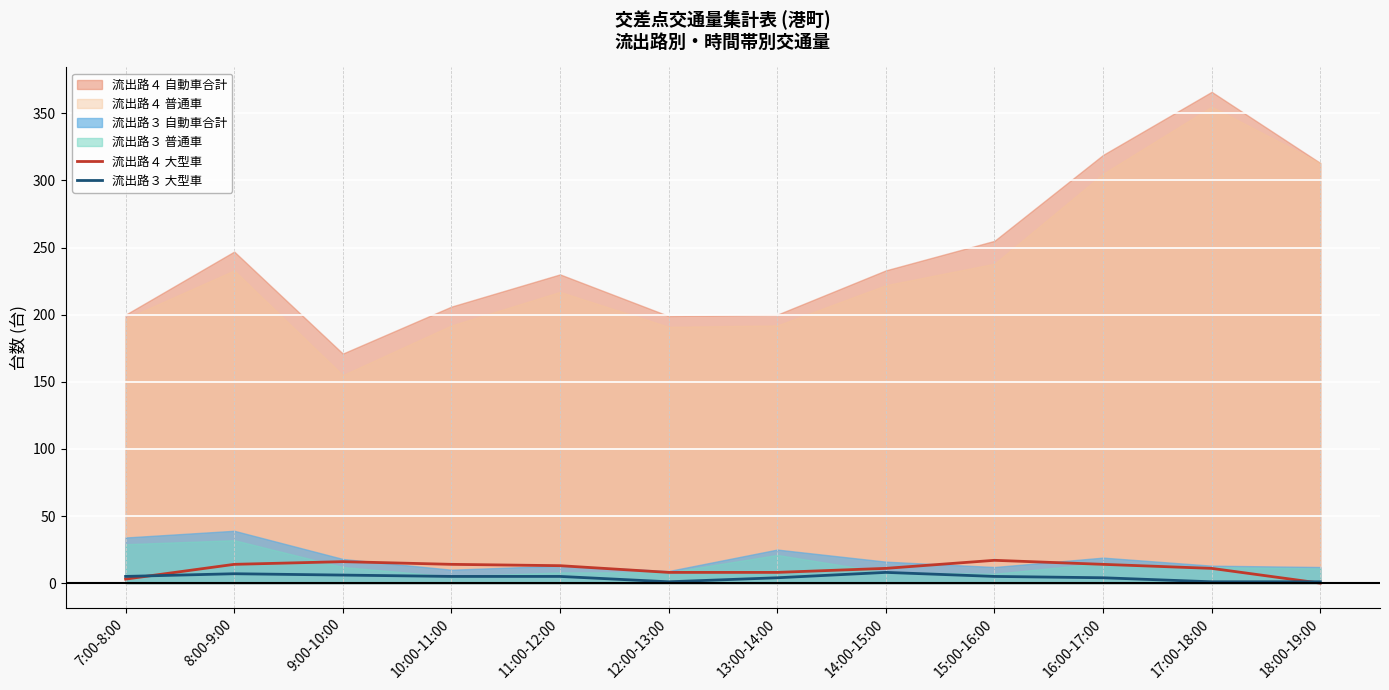

The 流出路３ 大型車 series shows 5 at 15:00-16:00. True or false?

True